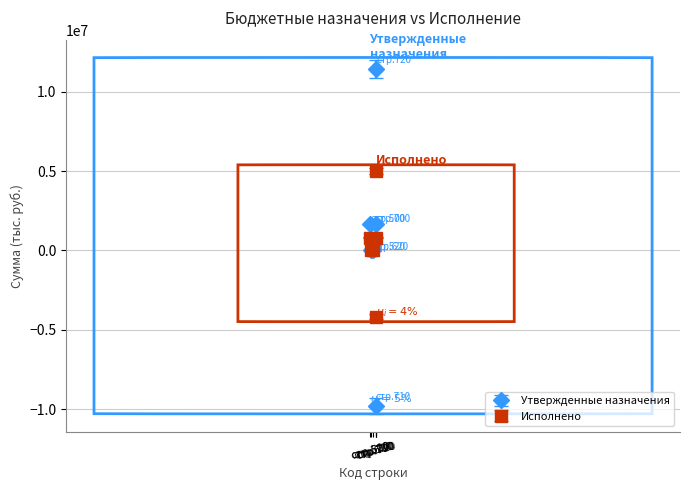

Which series has the largest range (max minus min)?

Утвержденные назначения